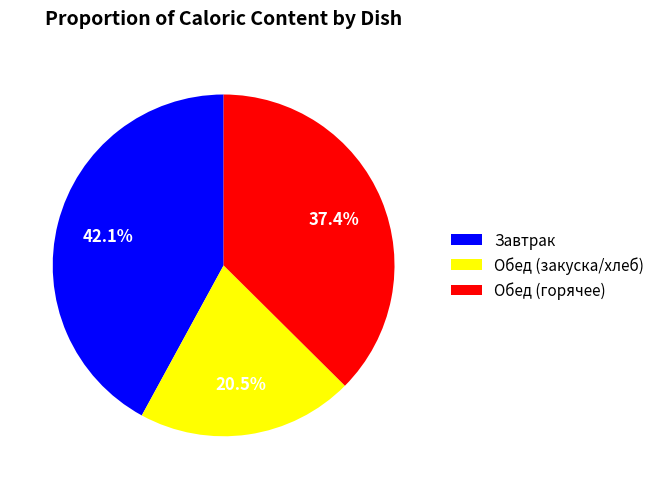

Does Завтрак represent more than half of the total?

No